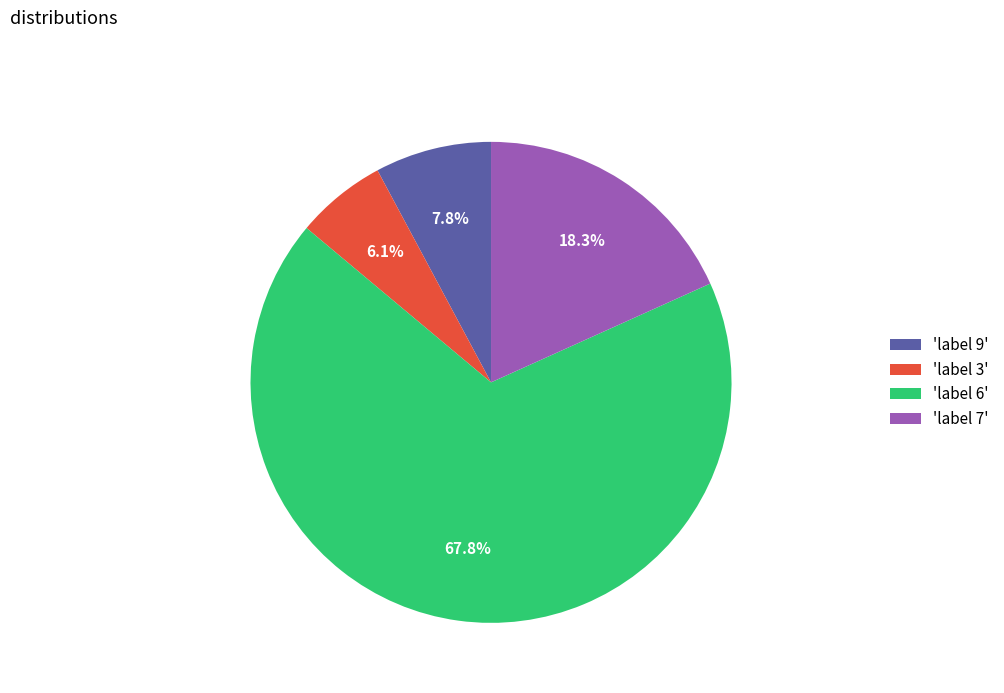

Which slice is the largest?

'label 6'